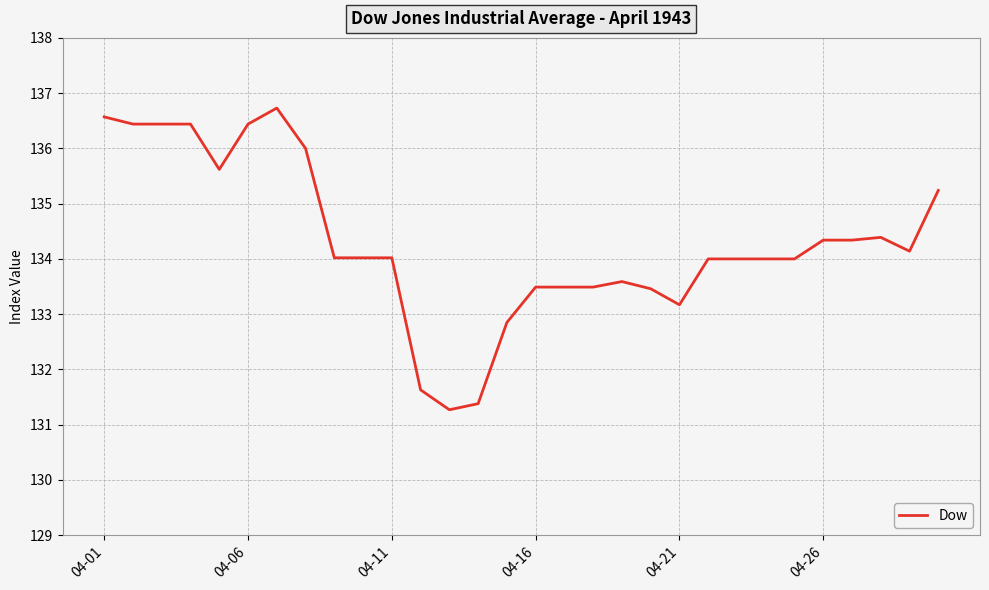

What is the maximum value shown in the chart?

136.7